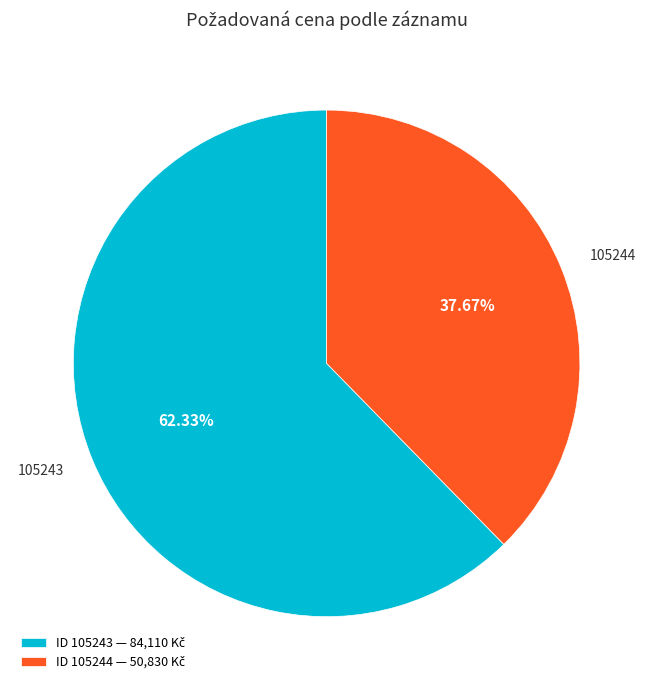

Is there a majority slice in this chart?

Yes